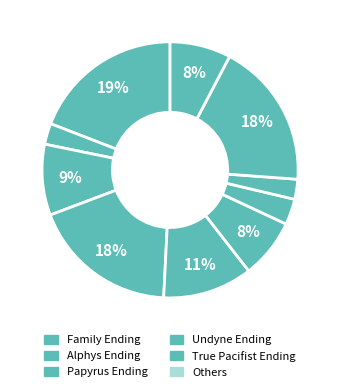

How many slices are in this pie chart?

10